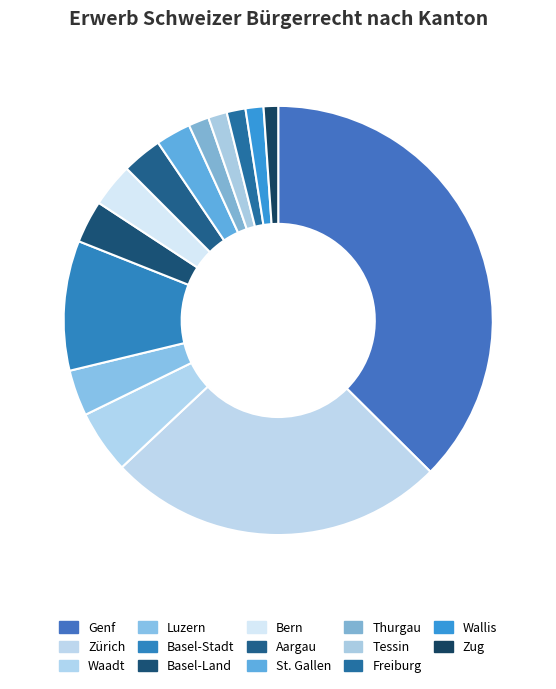

What percentage is the Aargau slice, to the nearest percent?

3%